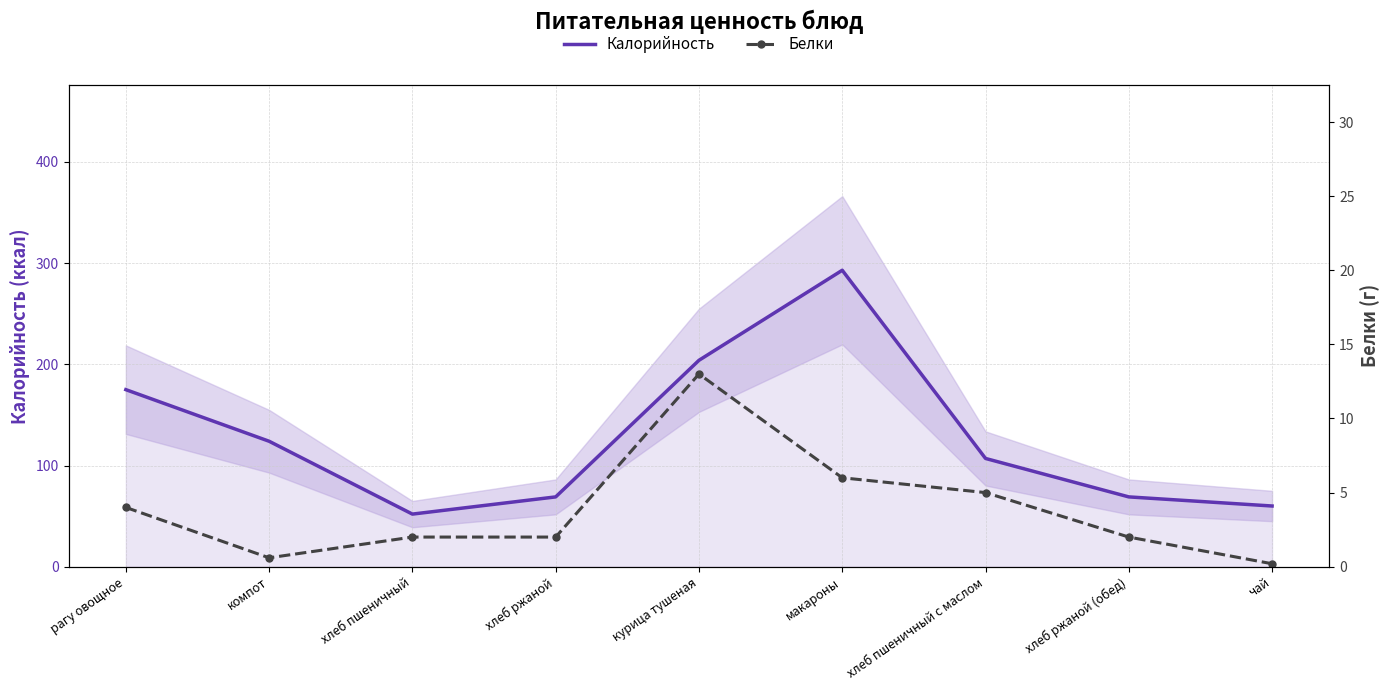

Which series has the widest spread of values?

Калорийность